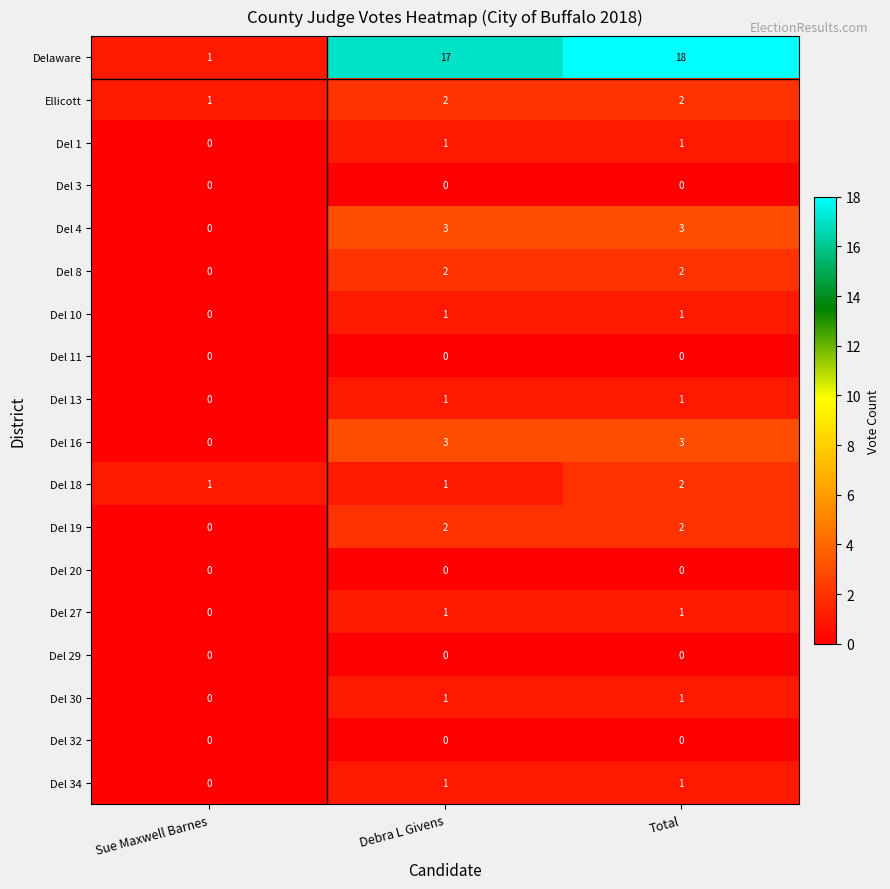

Which series has the largest total across all categories?

Delaware